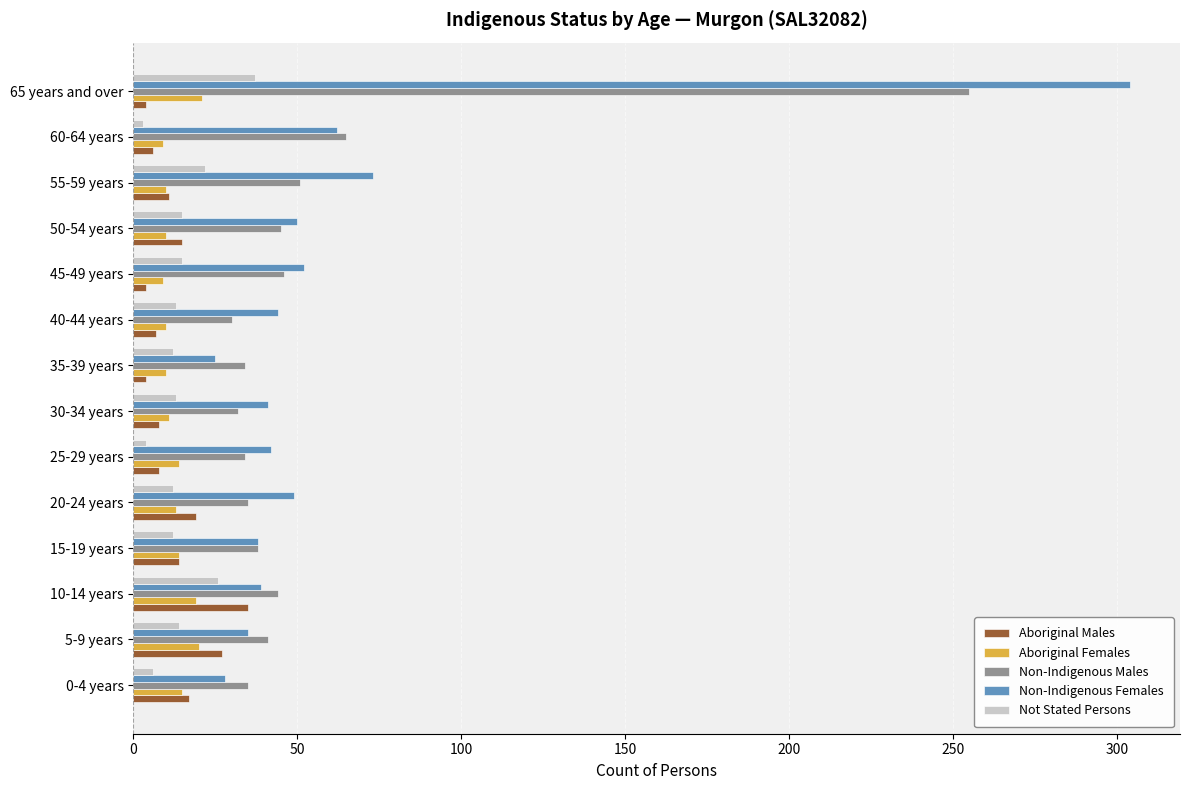

What is the maximum value for Aboriginal Males?

35